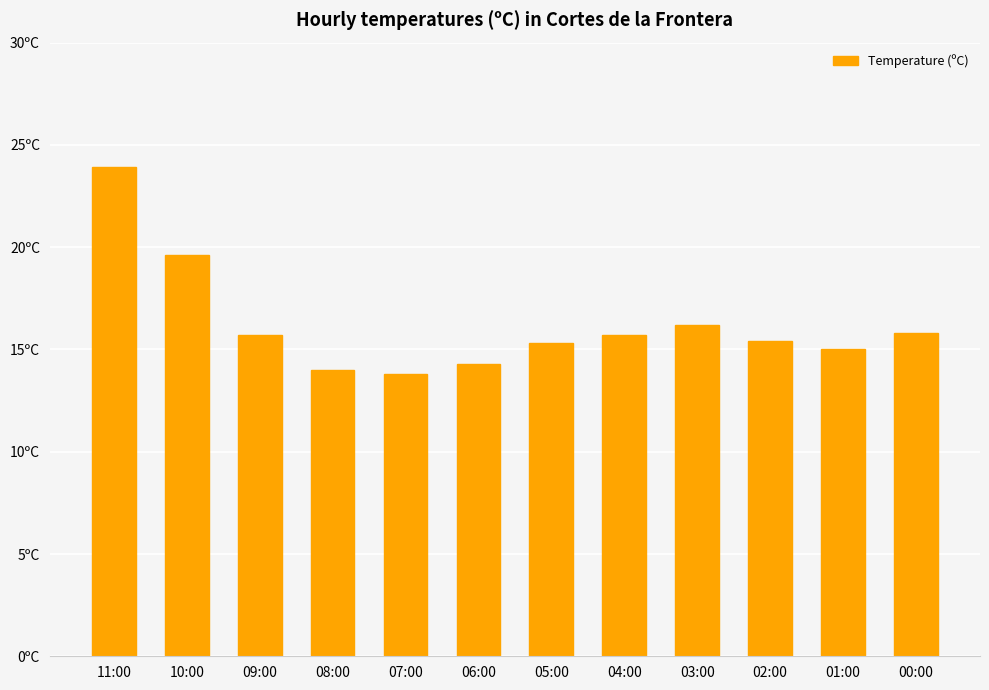

Does the chart contain stacked bars?

No